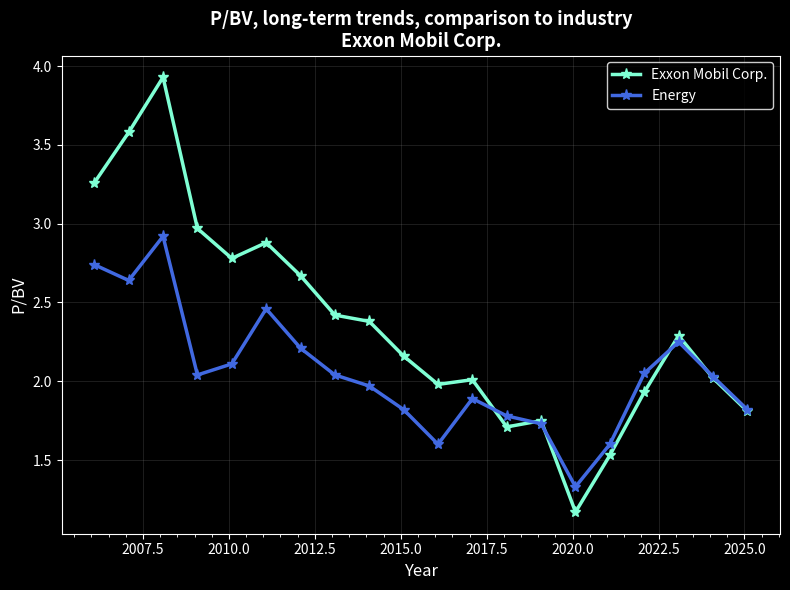

List the series in order of their overall mean, highest first.

Exxon Mobil Corp., Energy